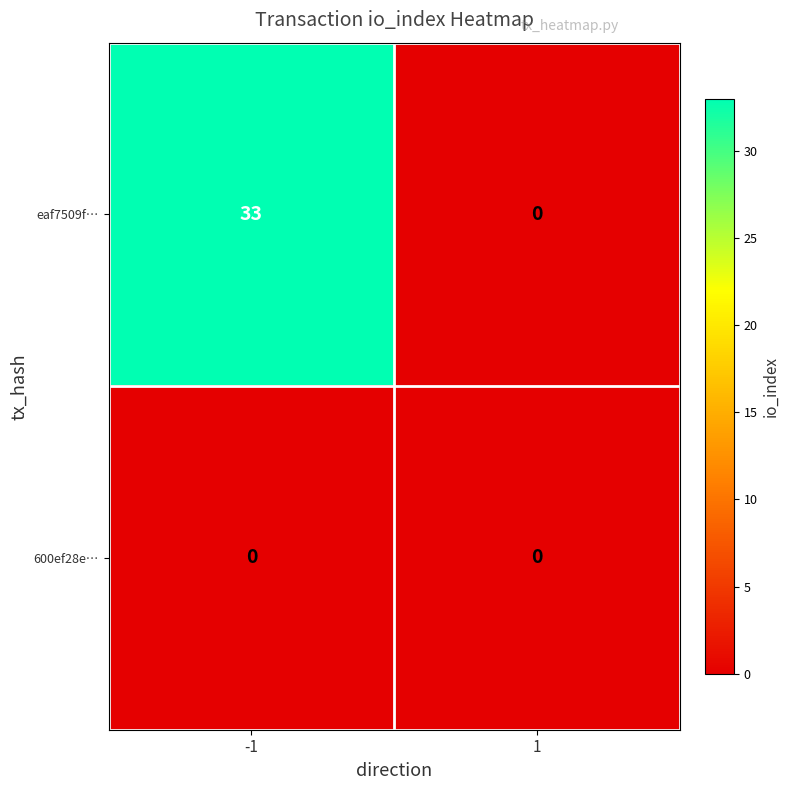

What is the total value across all series at -1?

33